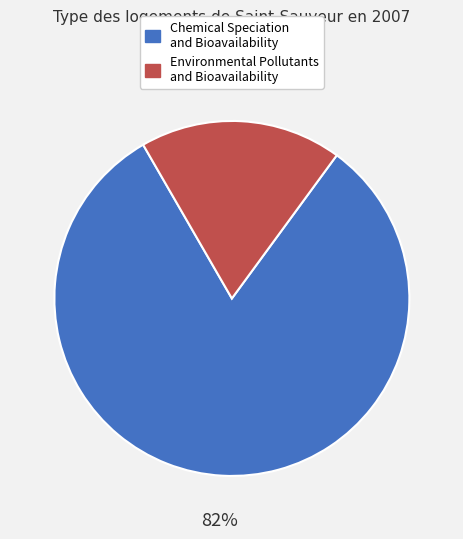

Combined, do Chemical Speciation and Bioavailability and Environmental Pollutants and Bioavailability account for over 50%?

Yes